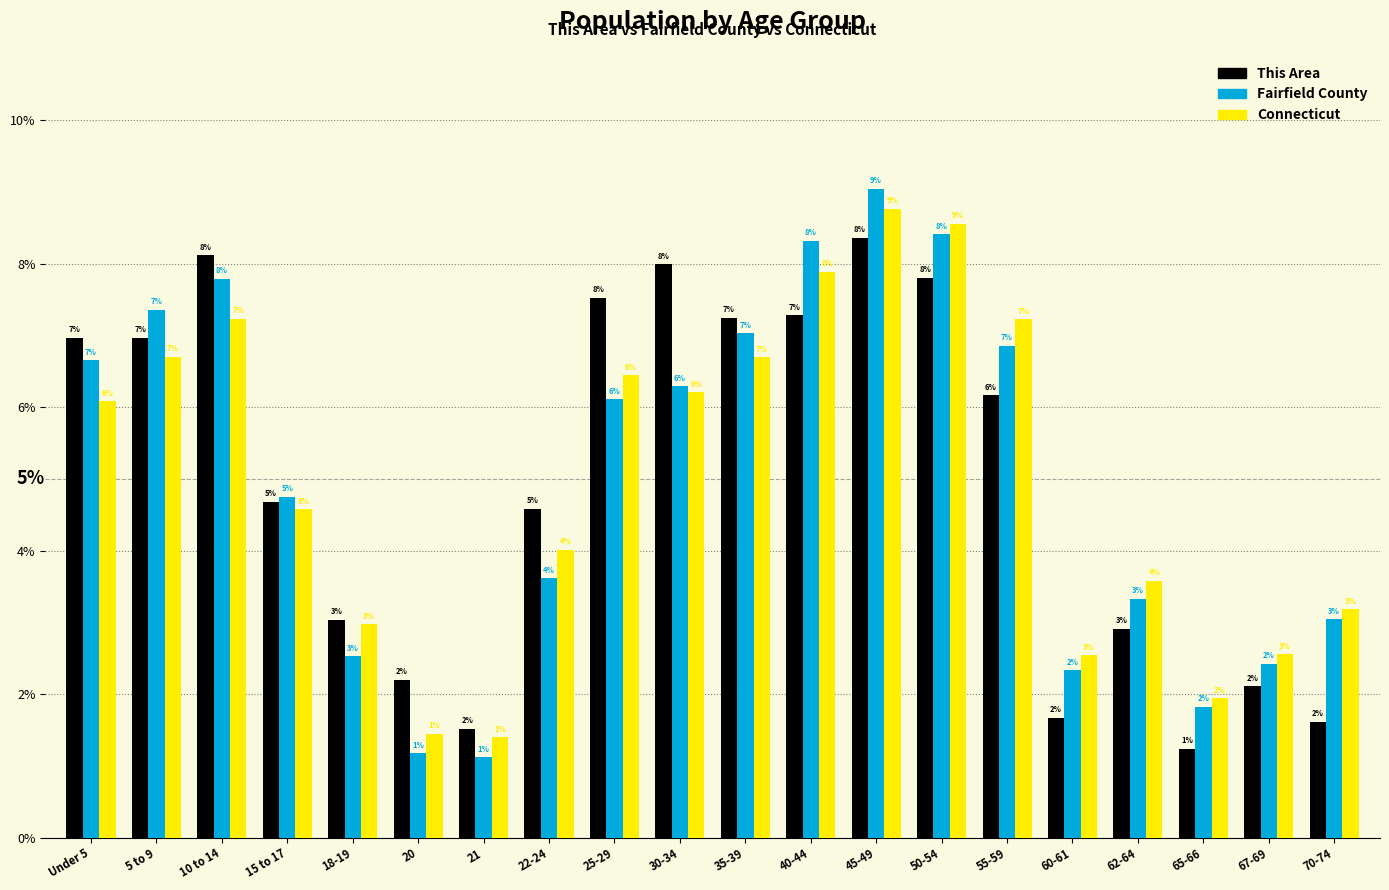

What is the average value of the This Area series?

5.0